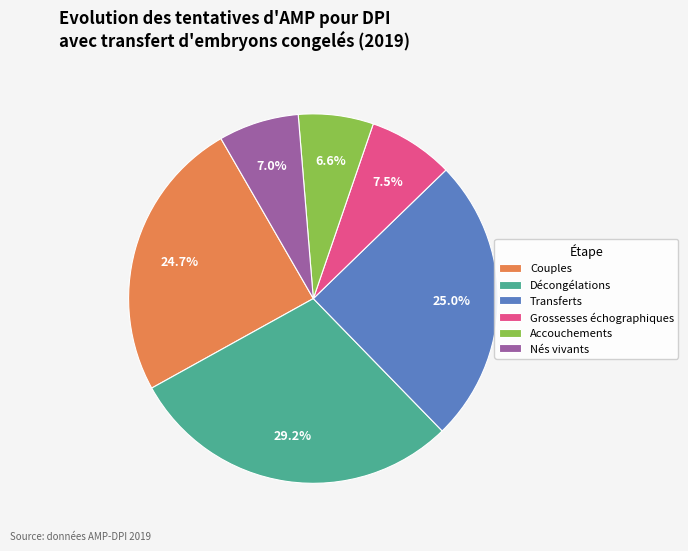

Which slice is the largest?

Décongélations